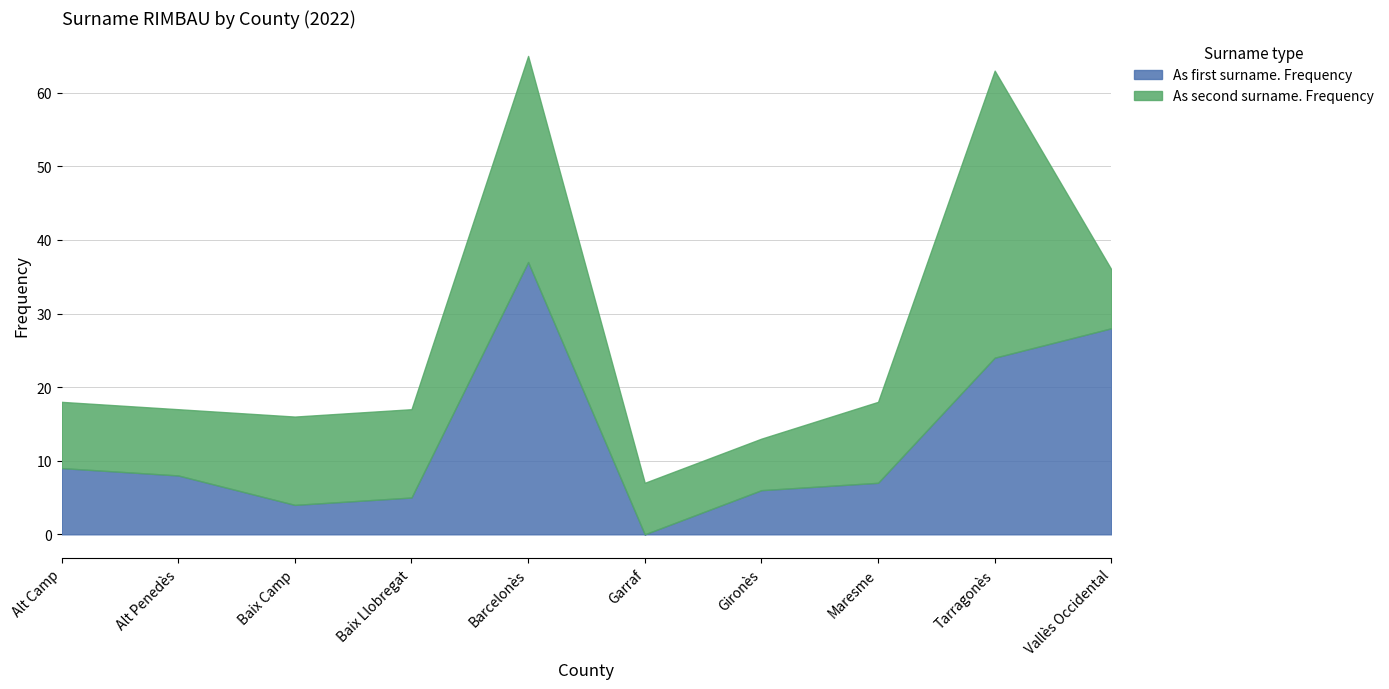

Reading left to right, what are all the values shown in this chart?

As first surname. Frequency: Alt Camp=9	Alt Penedès=8	Baix Camp=4	Baix Llobregat=5	Barcelonès=37	Garraf=0	Gironès=6	Maresme=7	Tarragonès=24	Vallès Occidental=28
As second surname. Frequency: Alt Camp=9	Alt Penedès=9	Baix Camp=12	Baix Llobregat=12	Barcelonès=28	Garraf=7	Gironès=7	Maresme=11	Tarragonès=39	Vallès Occidental=8